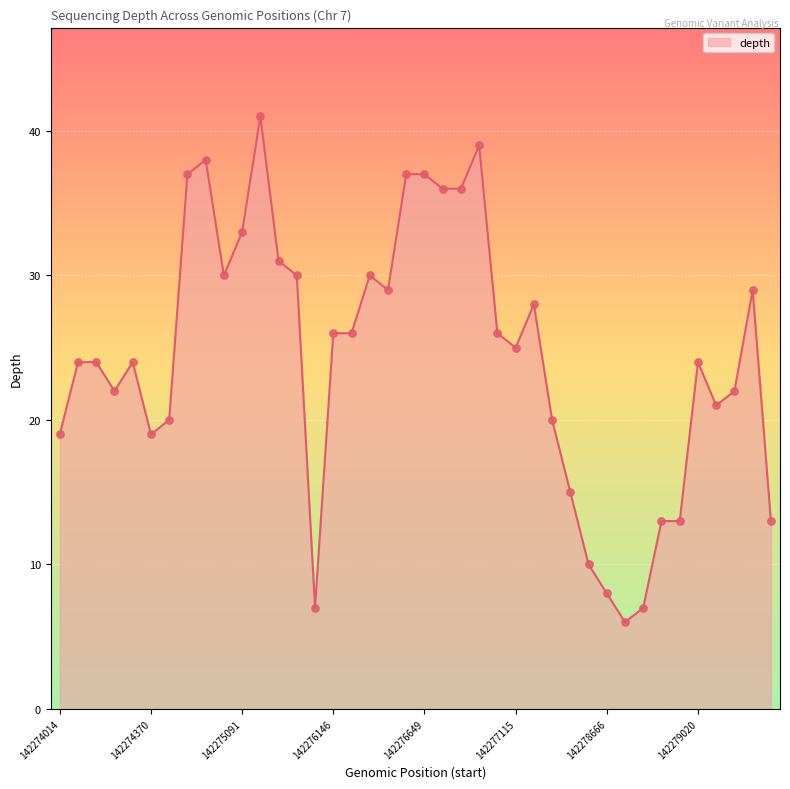

What is the greatest value displayed?

41